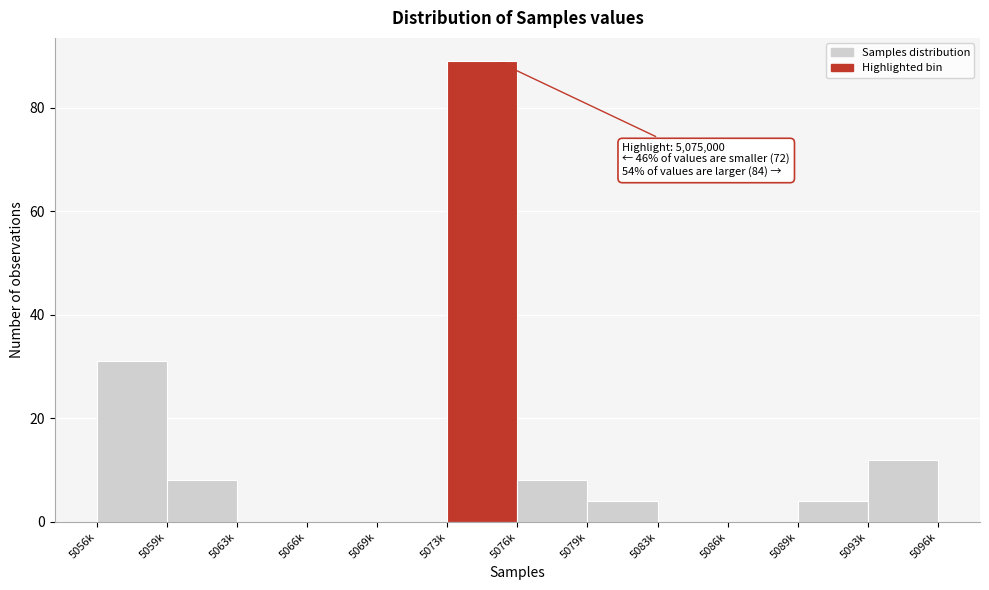

Reading left to right, what are all the values shown in this chart?

5056k=31	5059k=8	5063k=0	5066k=0	5069k=0	5073k=89	5076k=8	5079k=4	5083k=0	5086k=0	5089k=4	5093k=12